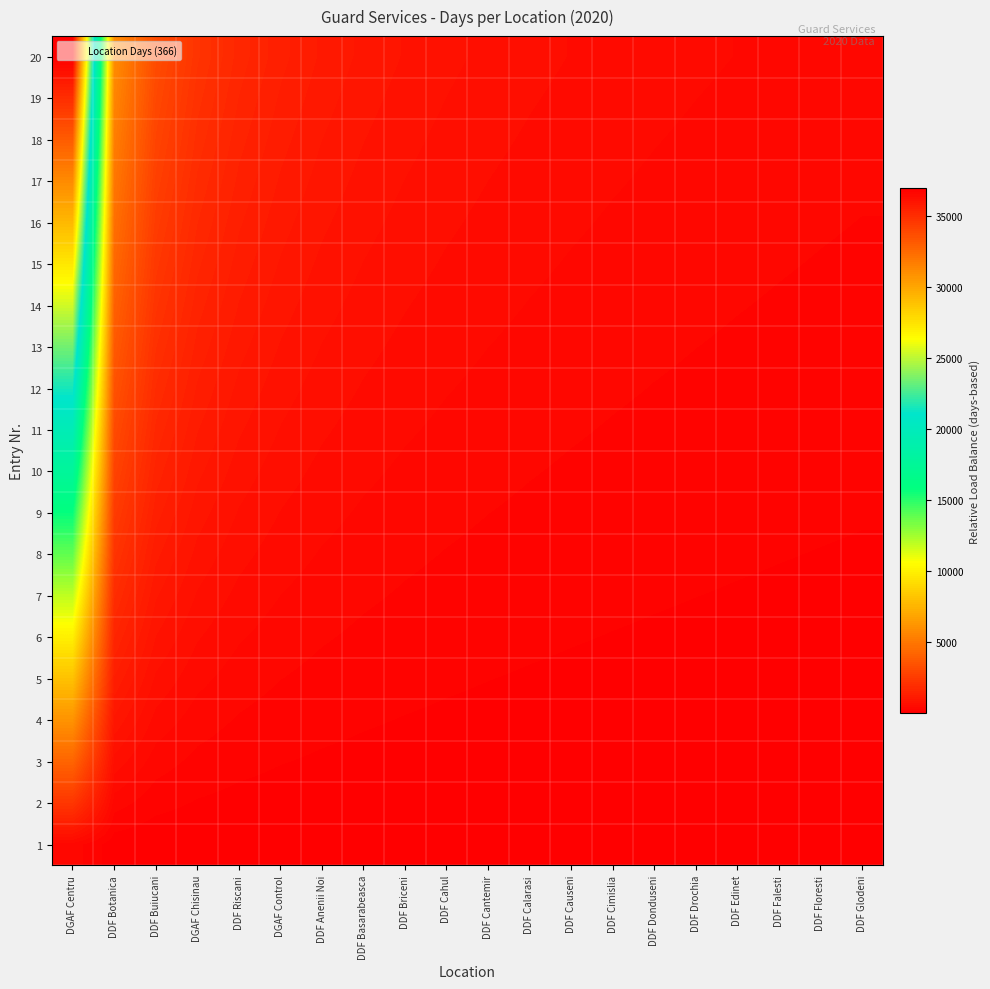

At how many categories does at least one series exceed 116?

20